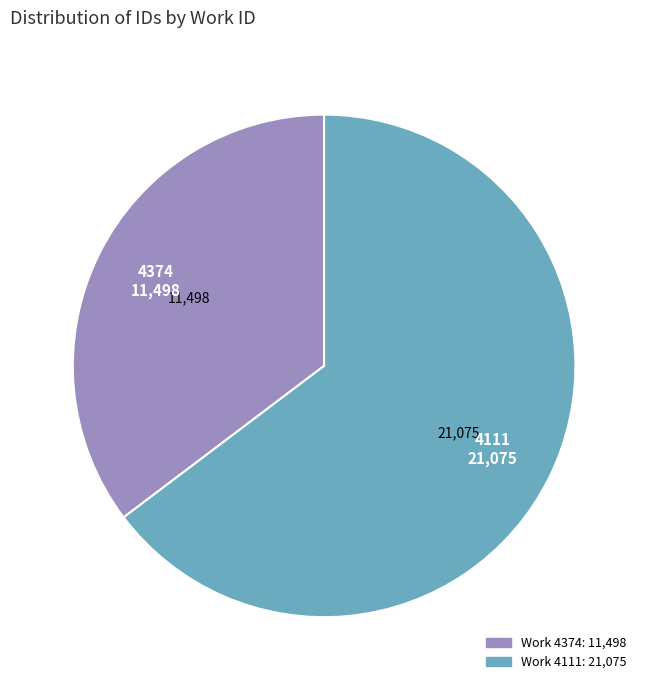

Does any single category account for the majority?

Yes